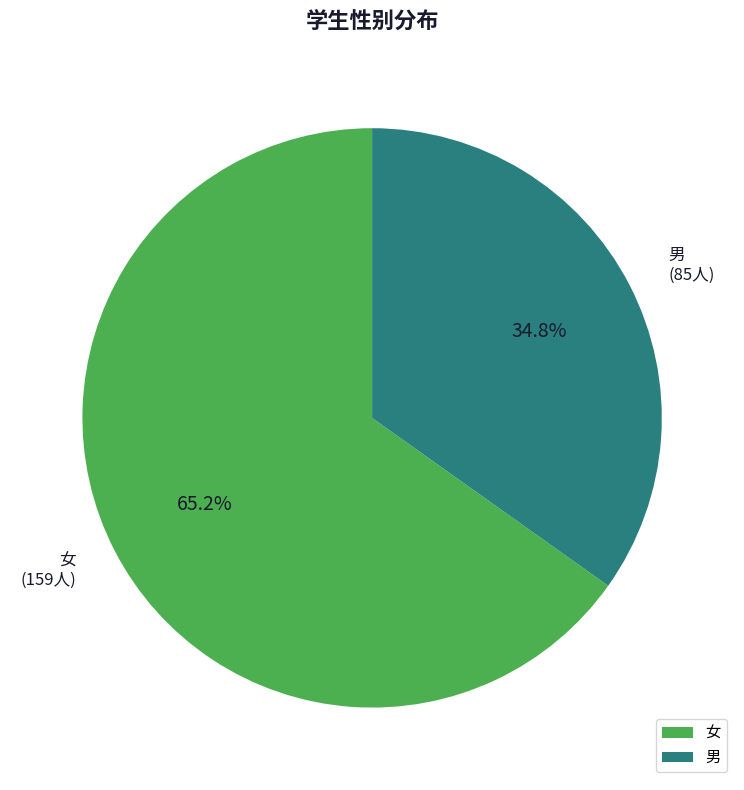

To the nearest percent, what is the difference between the largest and smallest slice percentages?

30%